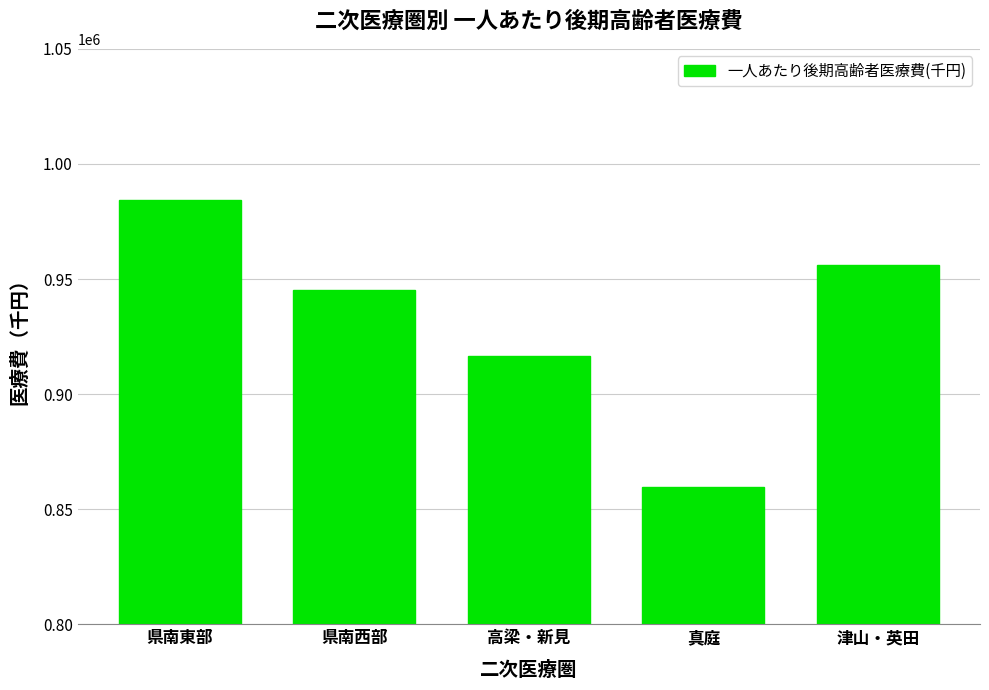

What is the change in value from 高梁・新見 to 津山・英田?

+39682.2